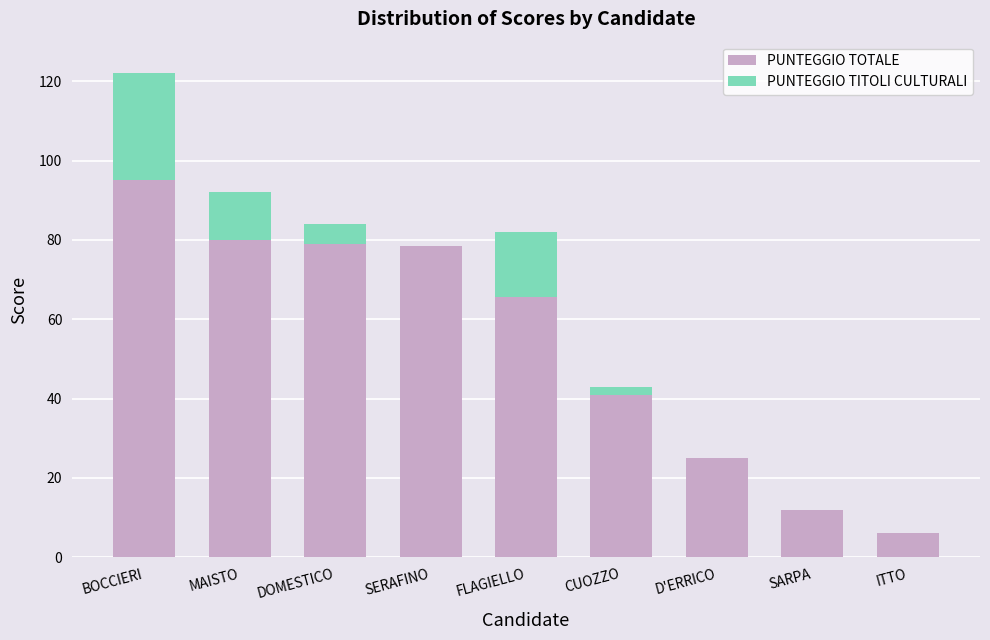

Is it true that PUNTEGGIO TOTALE equals 25.0 at D'ERRICO?

True